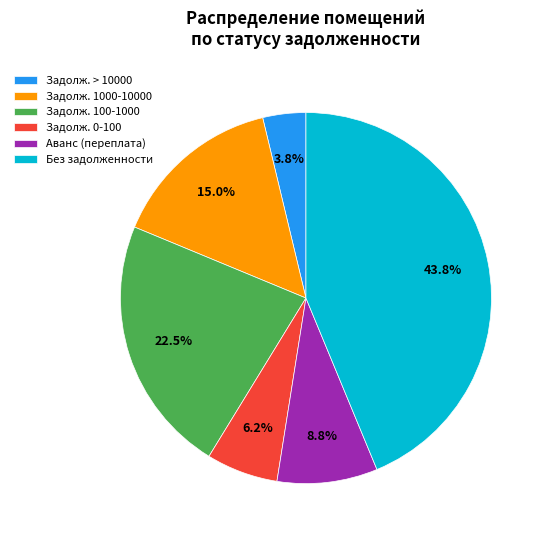

Combined, what portion of the pie is Аванс (переплата) and Задолж. 0-100?

15.0%